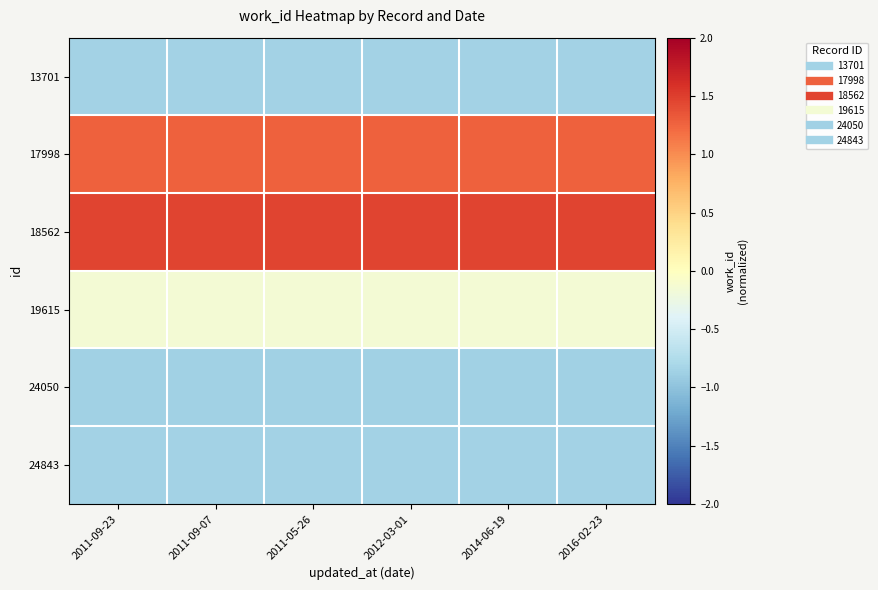

At which category does the chart reach its minimum across all series?

2011-09-23